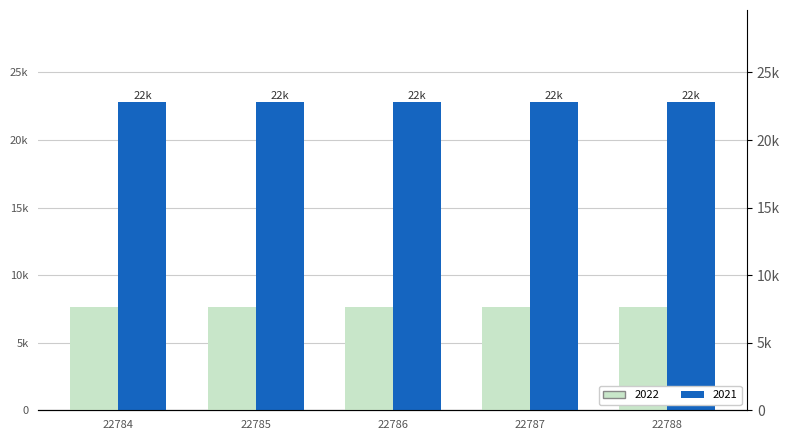

What is the value of the 3rd bar from the left?

22786